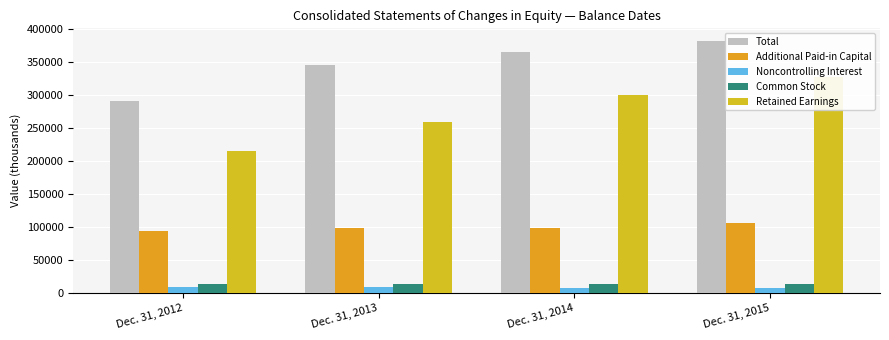

Which series has the largest total across all categories?

Total